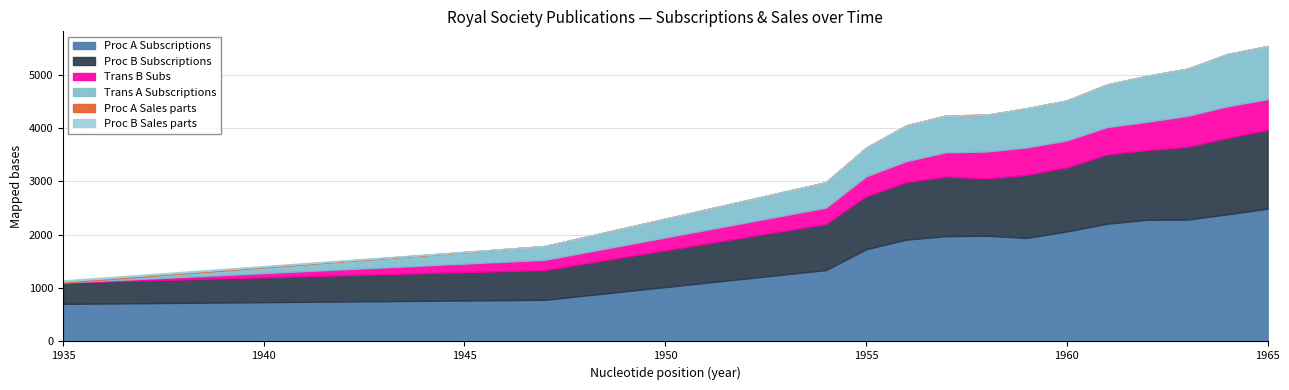

How many values in the Proc B Subscriptions series exceed 1184?

6